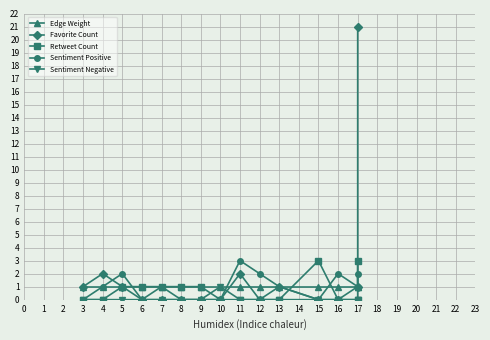

True or false: Retweet Count and Sentiment Positive cross at least once.

True